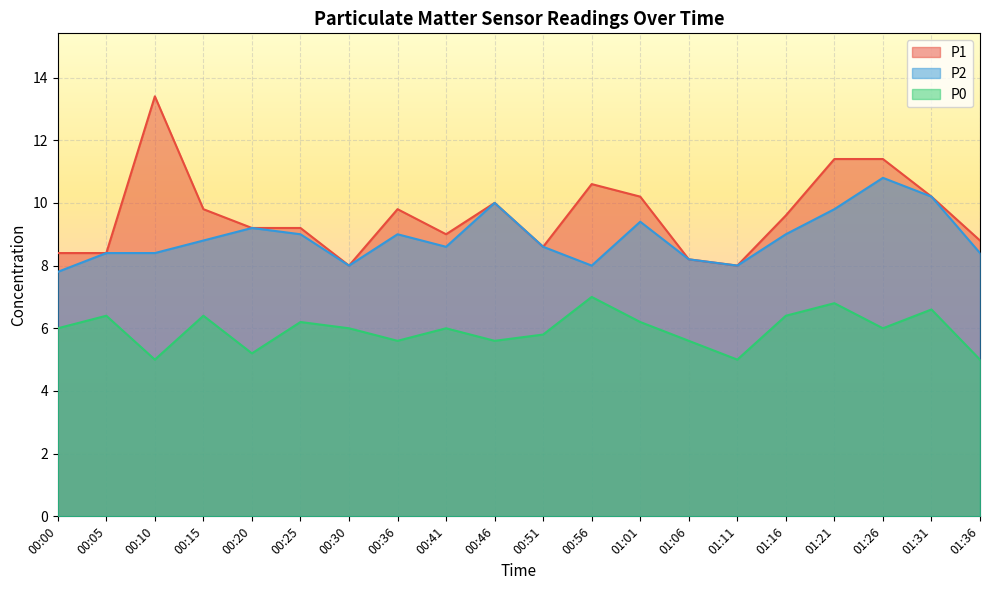

Which series has the widest spread of values?

P1